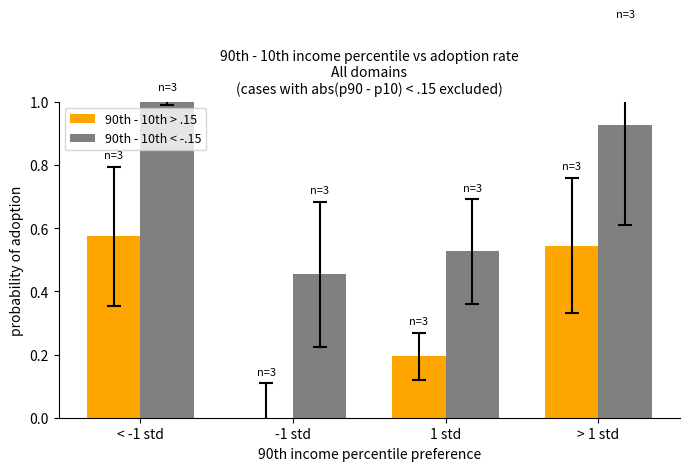

The 90th - 10th < -.15 series shows 0.7 at < -1 std. True or false?

False